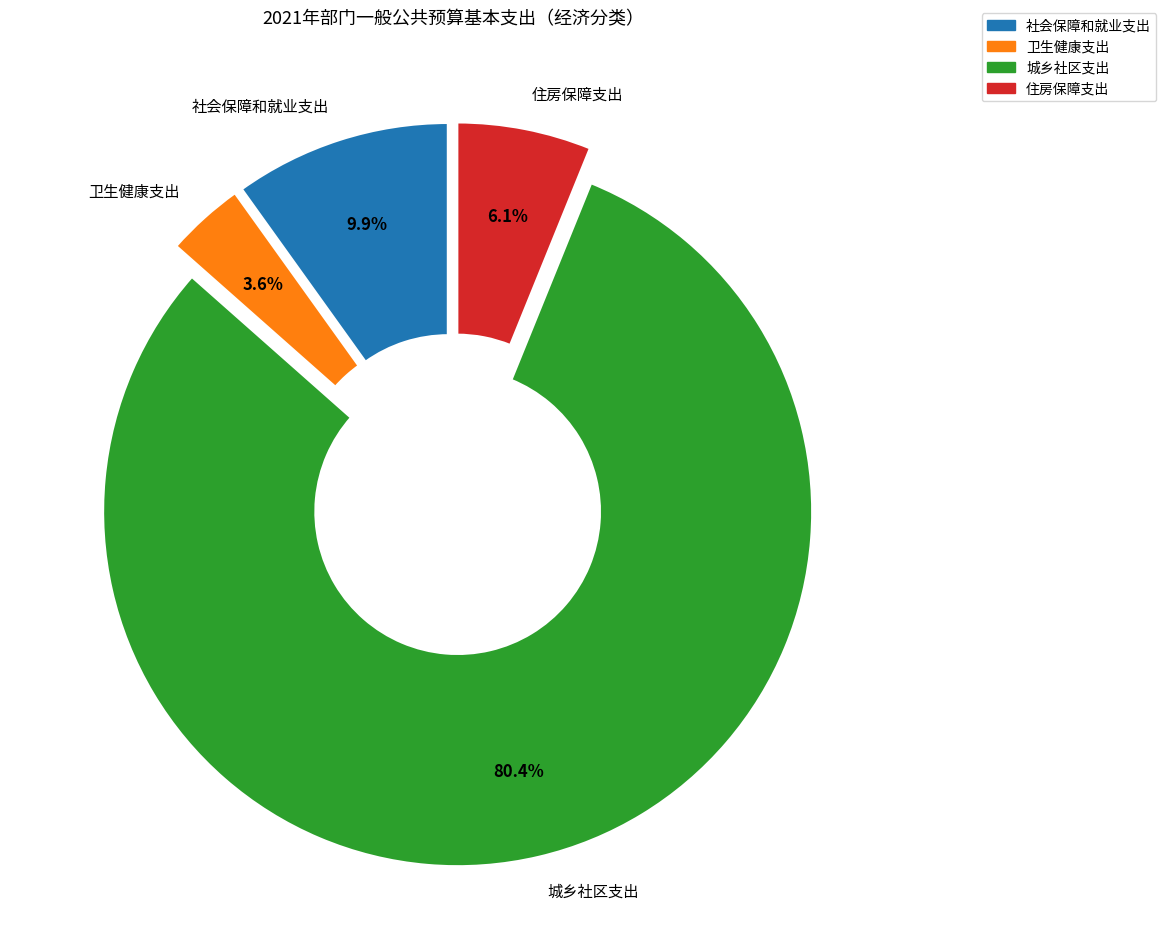

Does any single category account for the majority?

Yes